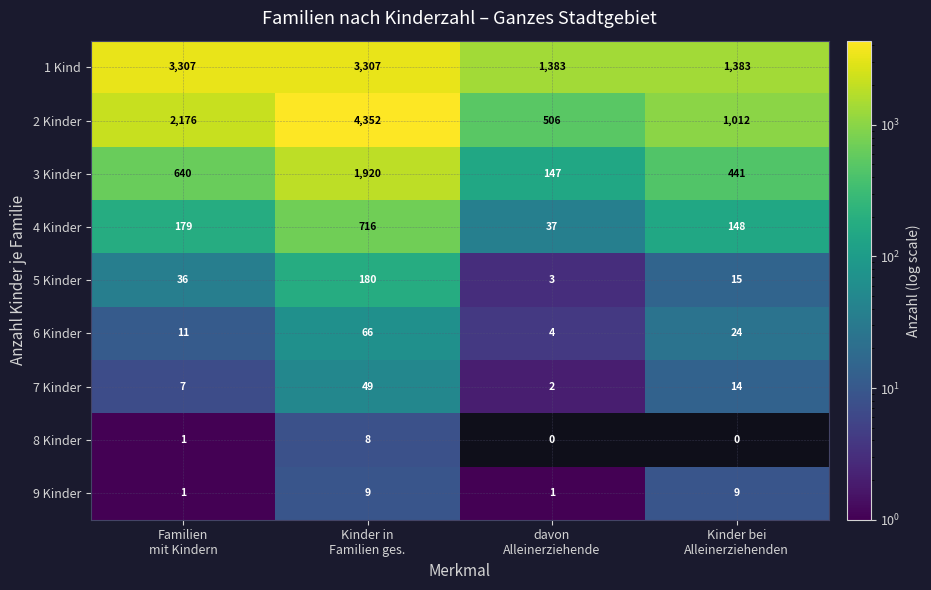

What is the lowest value of the 3 Kinder series?

147